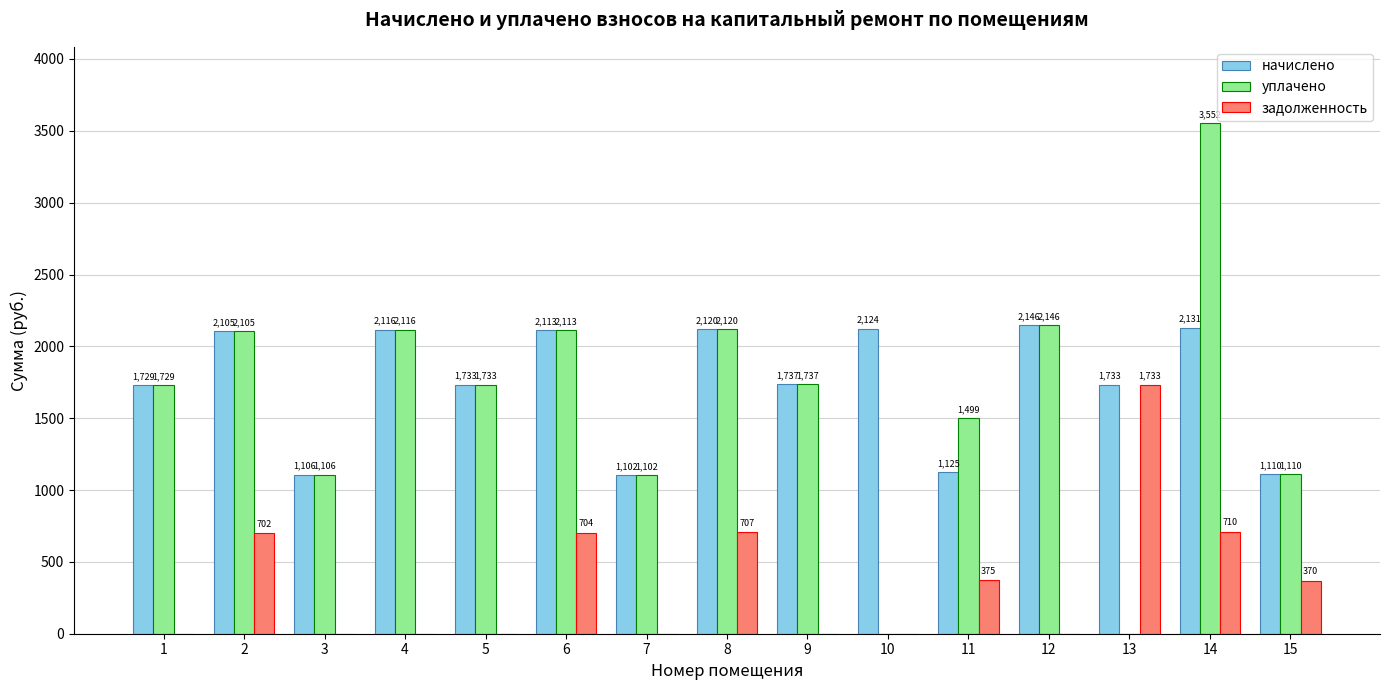

Between 4 and 11, which series saw the biggest shift?

начислено